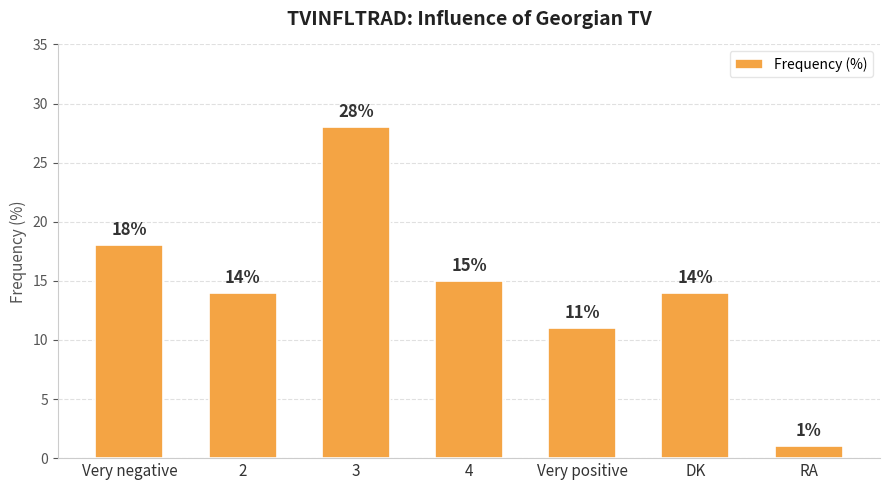

What position from the left is DK?

6